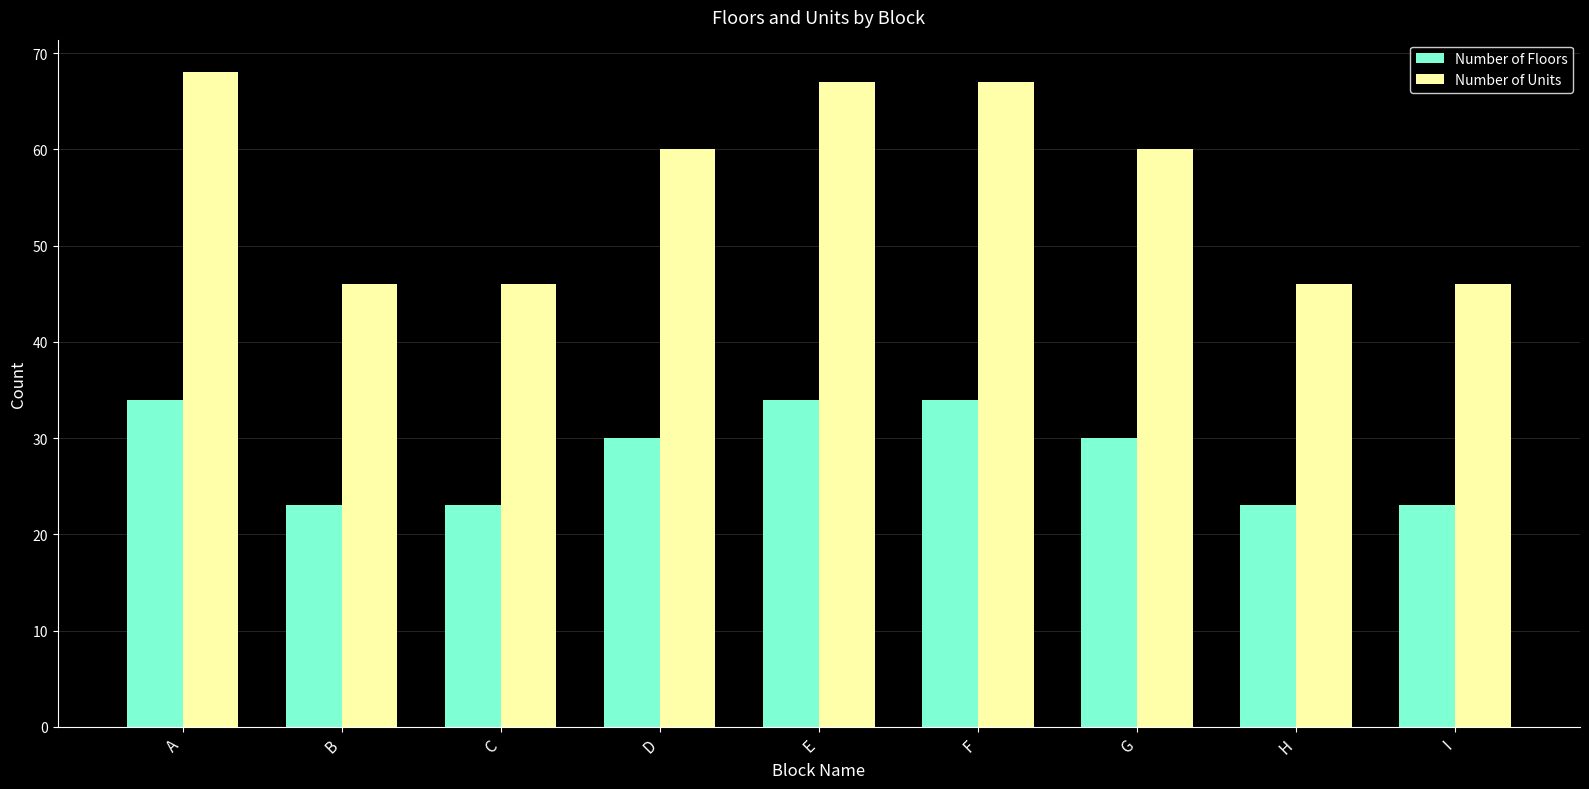

True or false: Number of Units has a value of 22 at H.

False